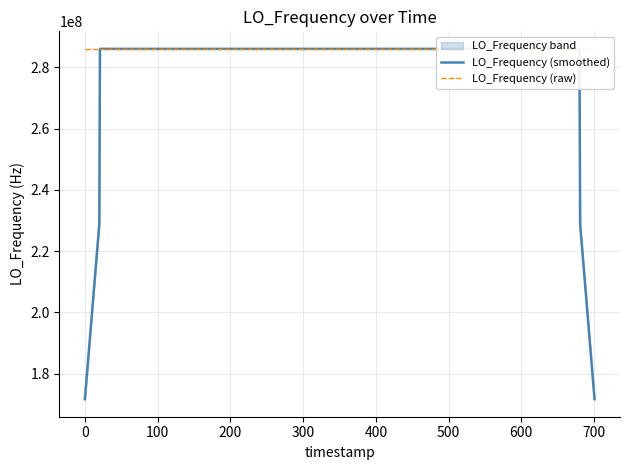

What is the lowest value of the LO_Frequency (smoothed) series?

171628200.5